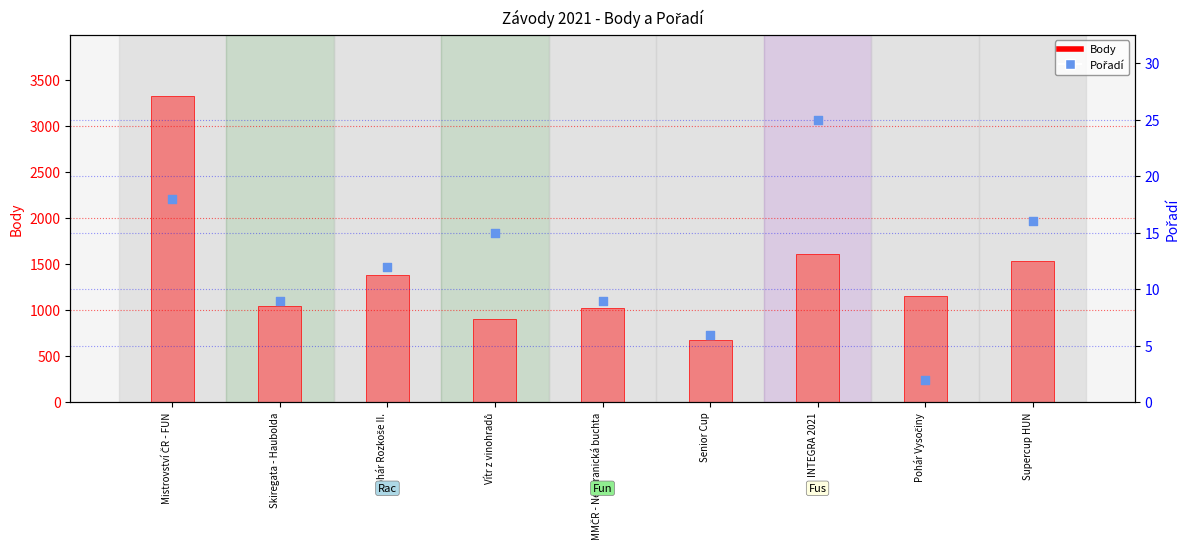

Which series has the widest spread of Y values?

Body